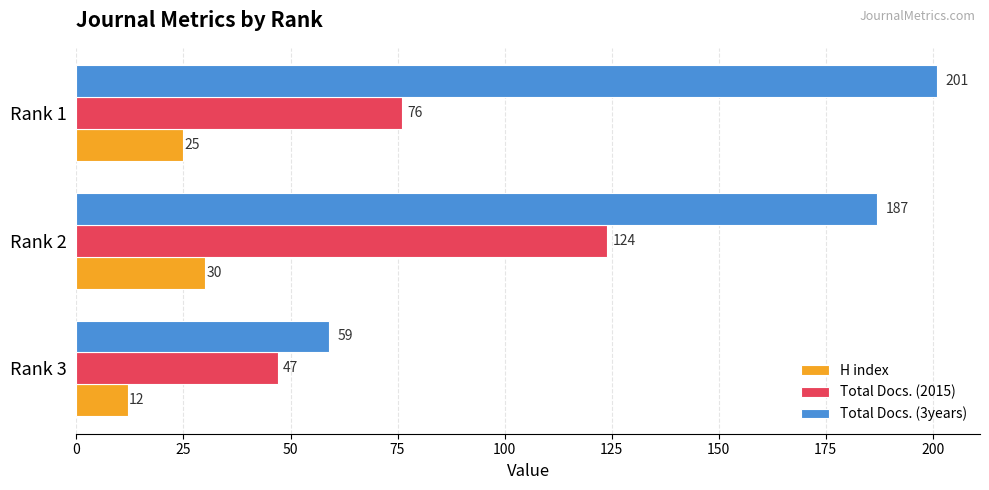

At how many categories does at least one series exceed 136?

2